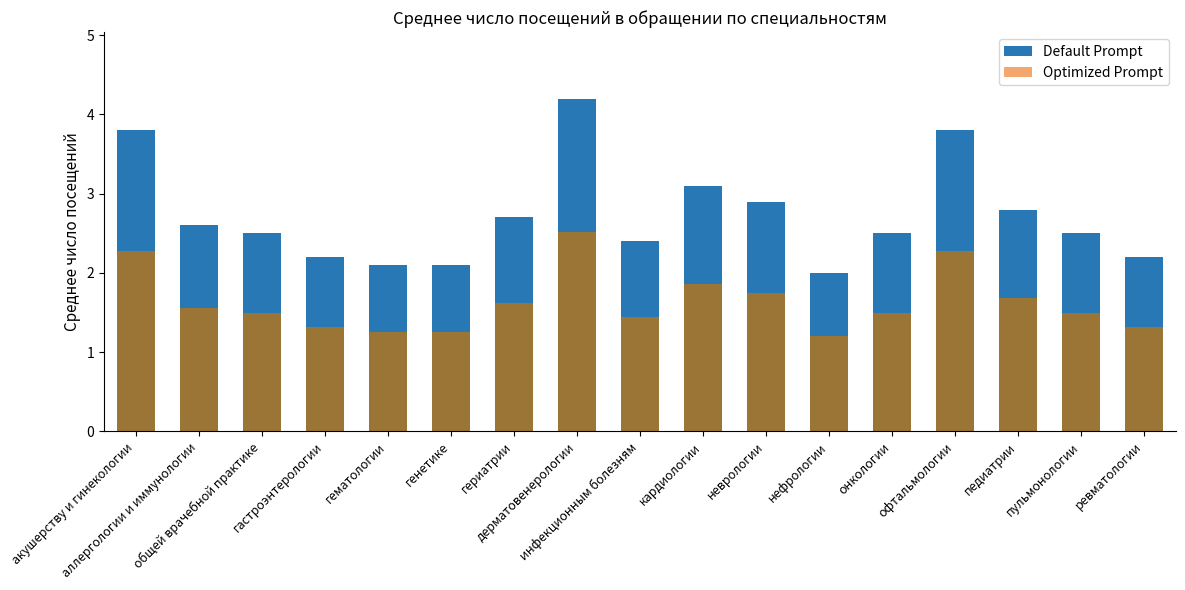

At which label does Default Prompt first exceed 1?

акушерству и гинекологии